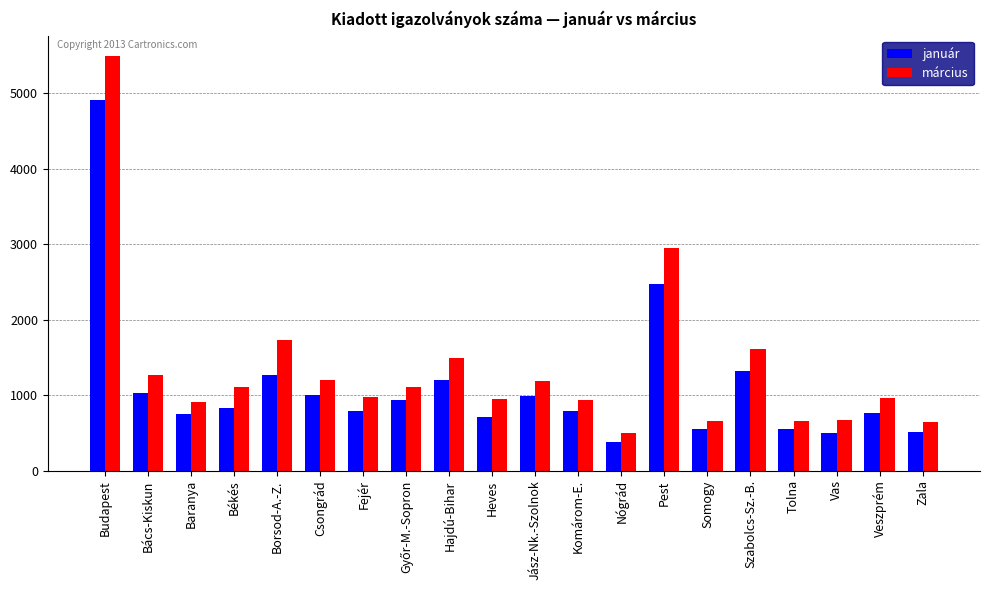

True or false: március has a value of 907 at Baranya.

True